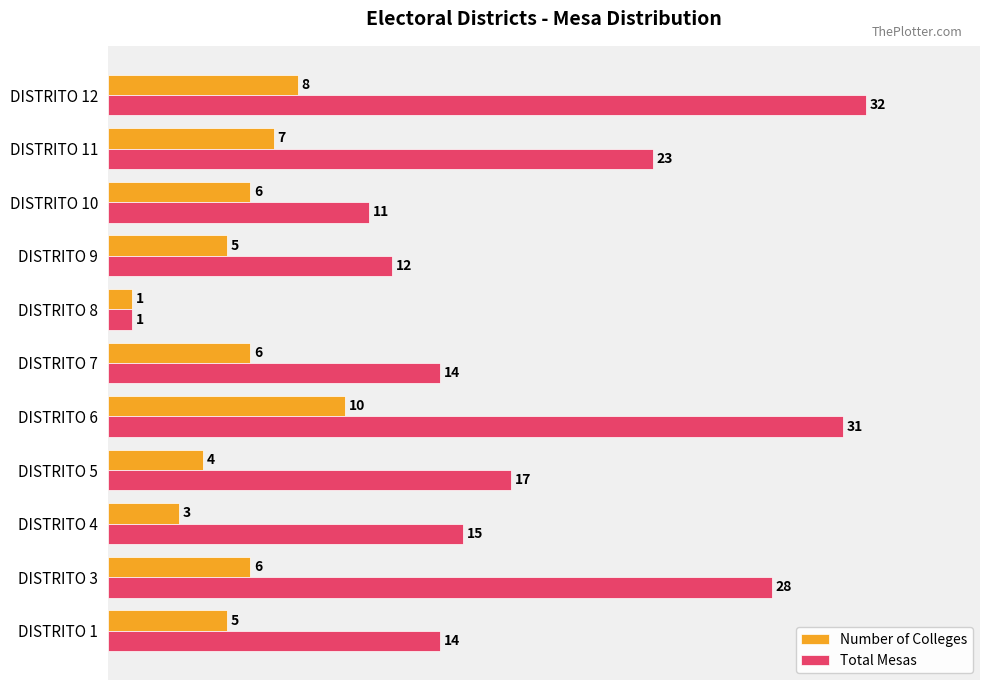

What are all the series names shown in the legend?

Number of Colleges, Total Mesas